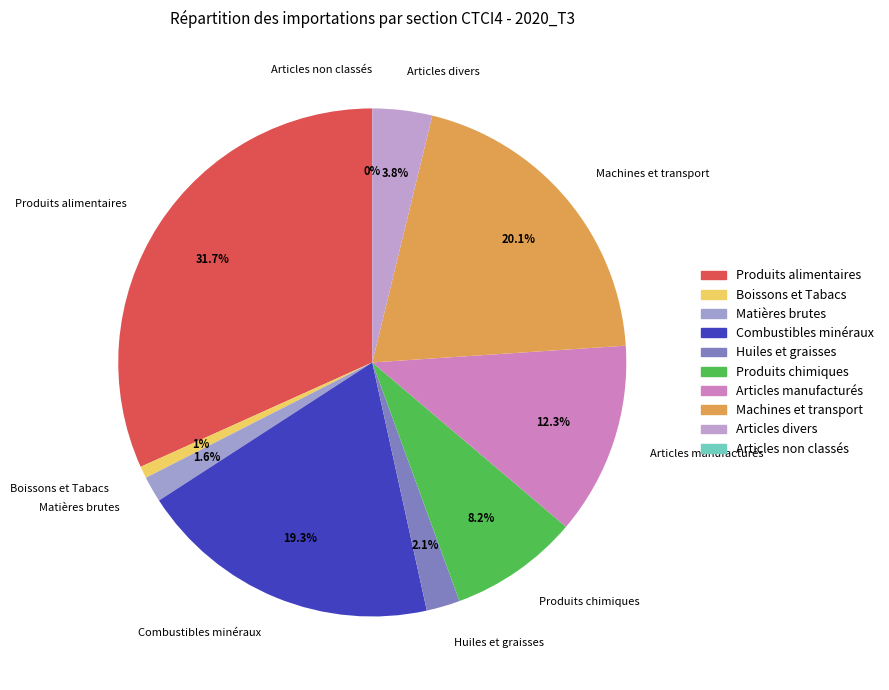

Which slice is the largest?

Produits alimentaires et animaux vivants